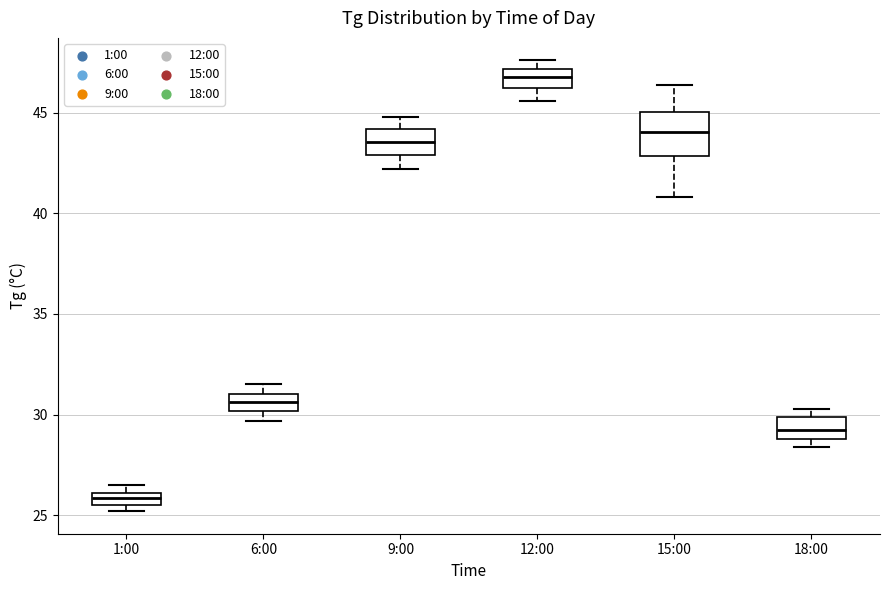

Comparing the boxes themselves (not the whiskers), which one is the tallest?

15:00